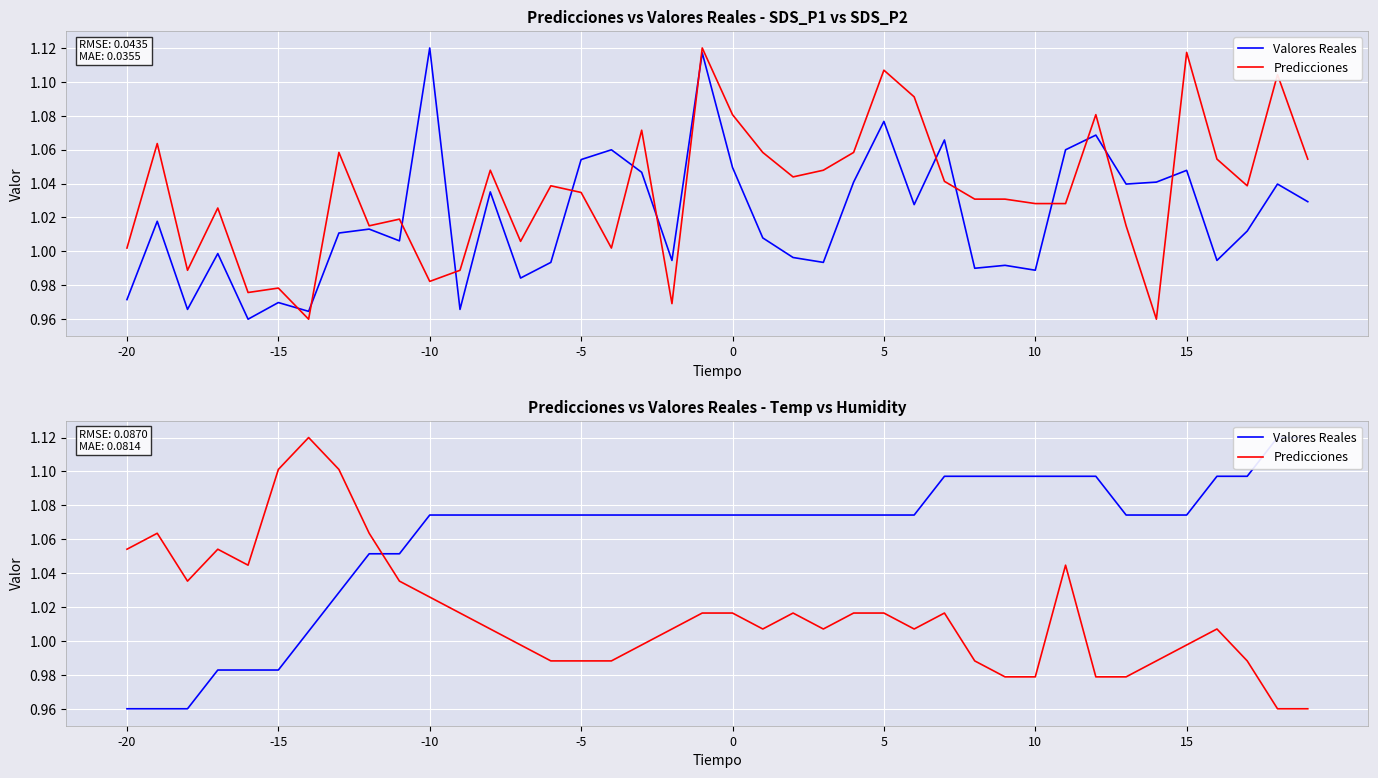

How many categories are shown in the chart?

40